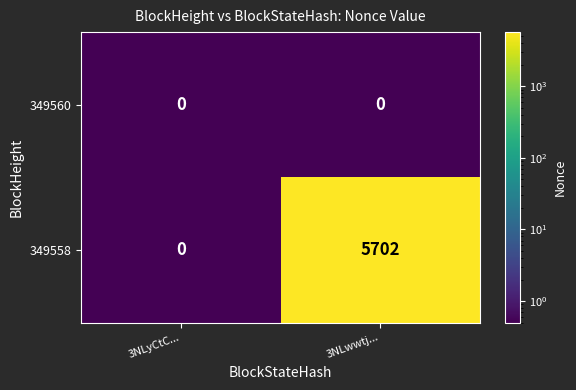

Between 3NLyCtC... and 3NLwwtj..., which series saw the biggest shift?

349558